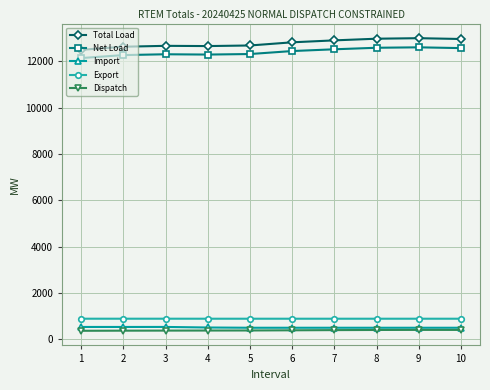

List the series in order of their peak value, highest first.

Total Load, Net Load, Export, Import, Dispatch